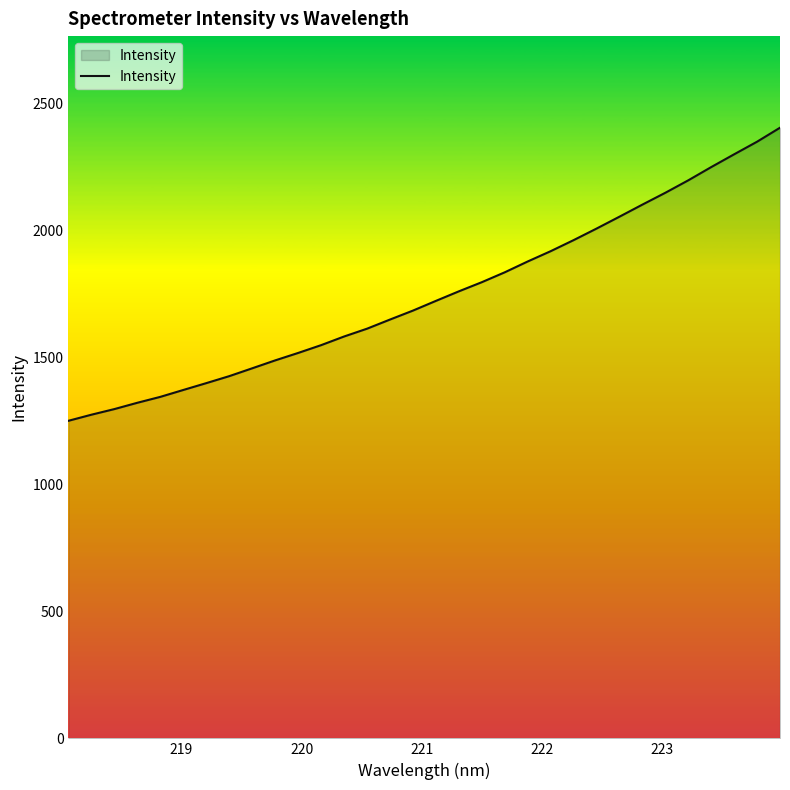

Does the chart display data point markers on the line(s)?

No